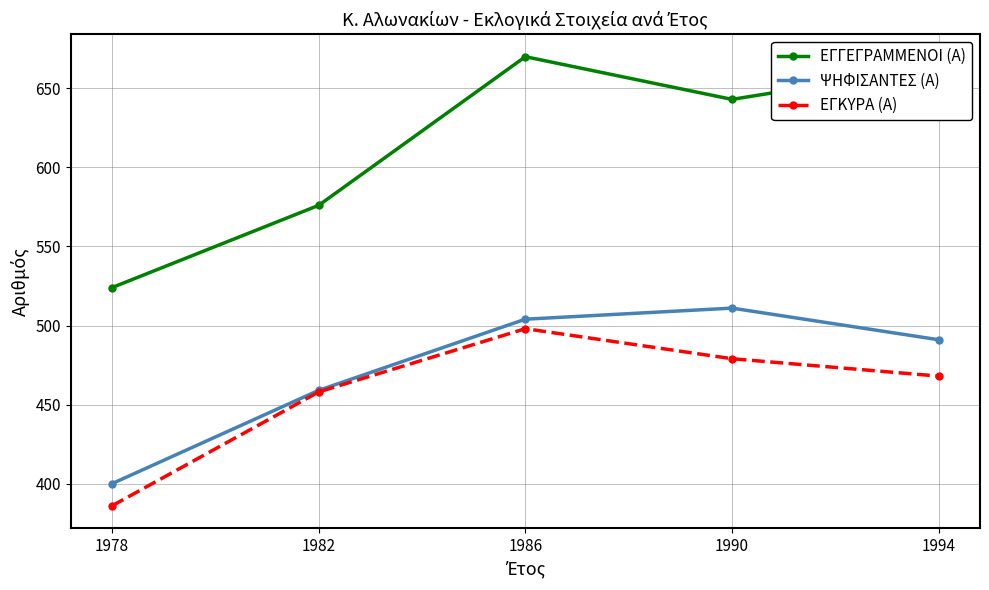

The ΕΓΚΥΡΑ (Α) series shows 458 at 1982. True or false?

True